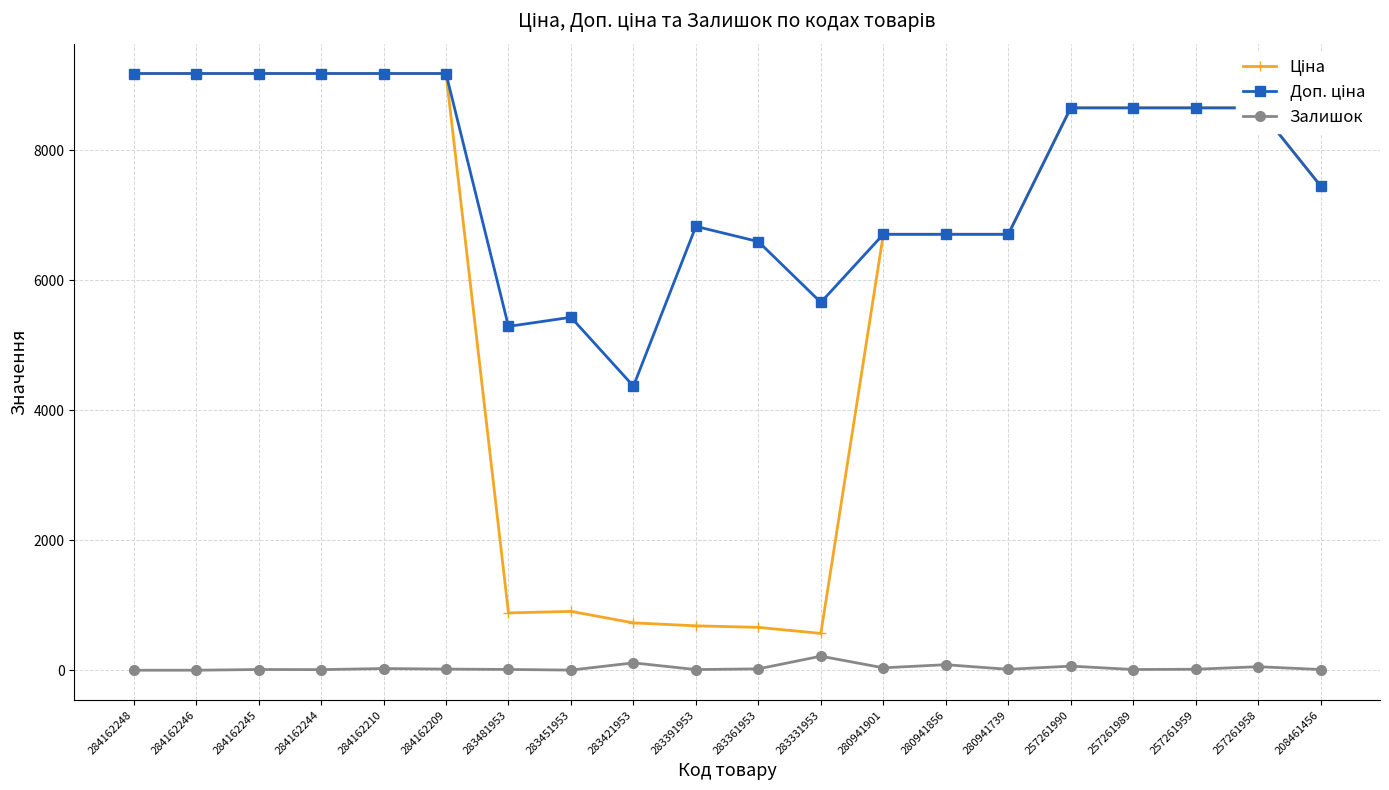

The value of Залишок at 284162245 is 11.0. True or false?

True